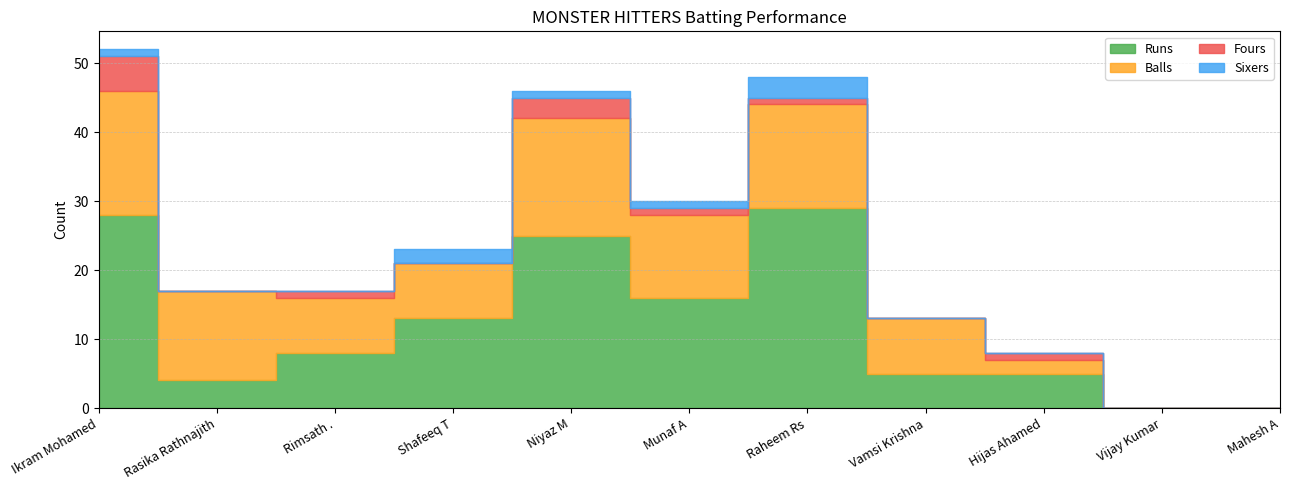

The Fours series shows 3 at Vamsi Krishna. True or false?

False